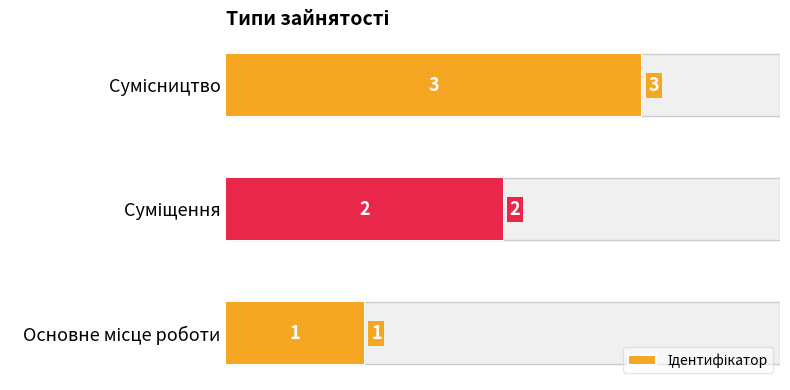

How many bars are there in total?

3